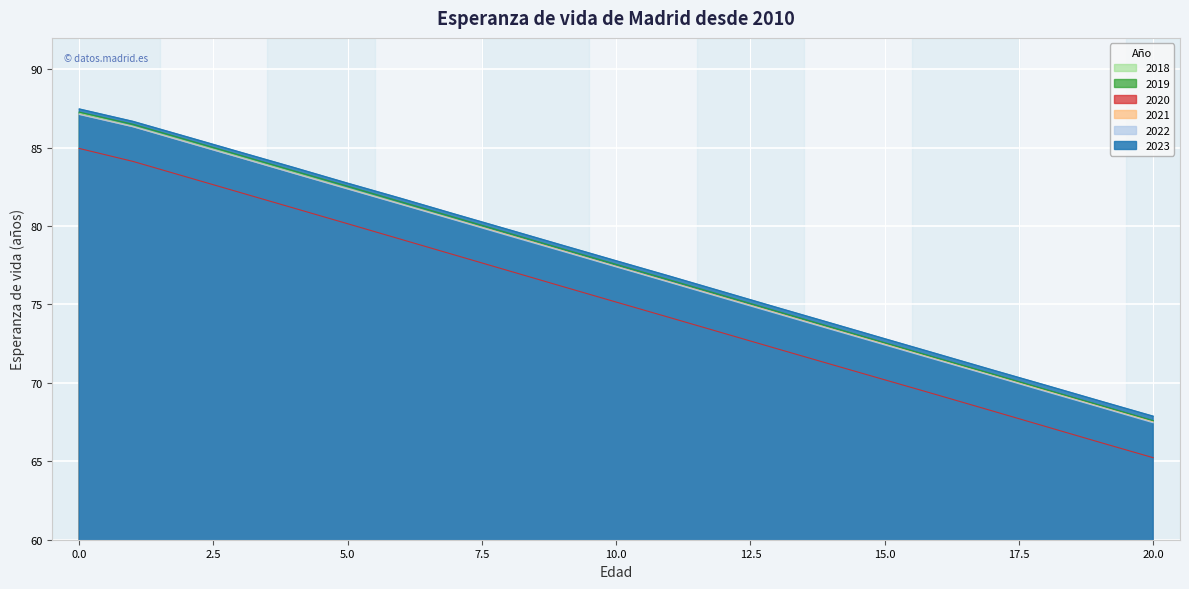

Reading left to right, extract all data points from this chart.

2023: 0=87.5	1=86.7	2=85.7	3=84.7	4=83.7	5=82.7	6=81.8	7=80.8	8=79.8	9=78.8	10=77.8	11=76.8	12=75.8	13=74.8	14=73.8	15=72.8	16=71.8	17=70.8	18=69.8	19=68.9	20=67.9
2022: 0=87.1	1=86.3	2=85.3	3=84.4	4=83.4	5=82.4	6=81.4	7=80.4	8=79.4	9=78.4	10=77.4	11=76.4	12=75.4	13=74.4	14=73.4	15=72.4	16=71.4	17=70.4	18=69.4	19=68.5	20=67.5
2021: 0=87.1	1=86.3	2=85.4	3=84.4	4=83.4	5=82.4	6=81.4	7=80.4	8=79.4	9=78.4	10=77.4	11=76.4	12=75.4	13=74.4	14=73.4	15=72.5	16=71.5	17=70.5	18=69.5	19=68.5	20=67.5
2020: 0=84.9	1=84.1	2=83.1	3=82.1	4=81.1	5=80.1	6=79.1	7=78.1	8=77.1	9=76.1	10=75.2	11=74.2	12=73.2	13=72.2	14=71.2	15=70.2	16=69.2	17=68.2	18=67.2	19=66.2	20=65.2
2019: 0=87.3	1=86.5	2=85.5	3=84.5	4=83.5	5=82.5	6=81.5	7=80.5	8=79.5	9=78.5	10=77.6	11=76.6	12=75.6	13=74.6	14=73.6	15=72.6	16=71.6	17=70.6	18=69.6	19=68.6	20=67.6
2018: 0=87.2	1=86.4	2=85.4	3=84.4	4=83.4	5=82.4	6=81.4	7=80.4	8=79.4	9=78.4	10=77.4	11=76.4	12=75.4	13=74.4	14=73.5	15=72.5	16=71.5	17=70.5	18=69.5	19=68.5	20=67.5